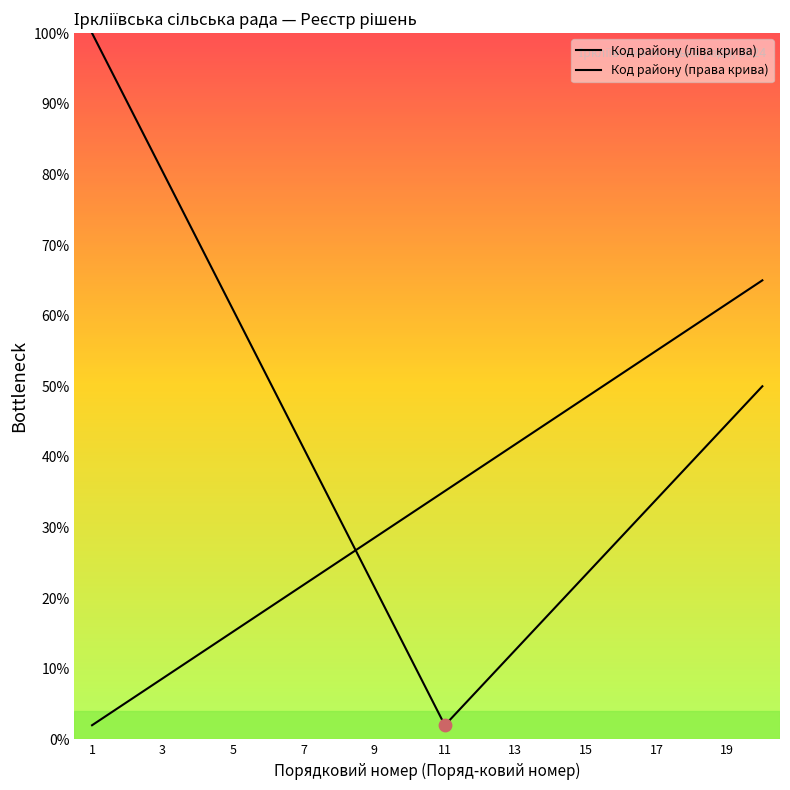

Does the chart have visible grid lines?

No